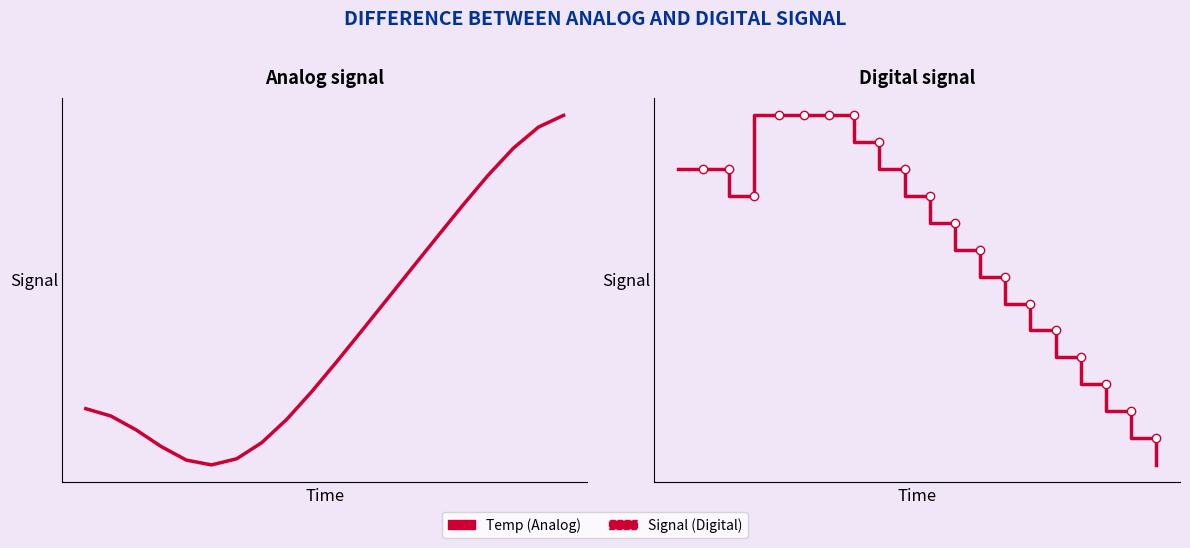

After their last crossing, which series has the higher values: Signal (Digital) or Temp (Analog)?

Temp (Analog)